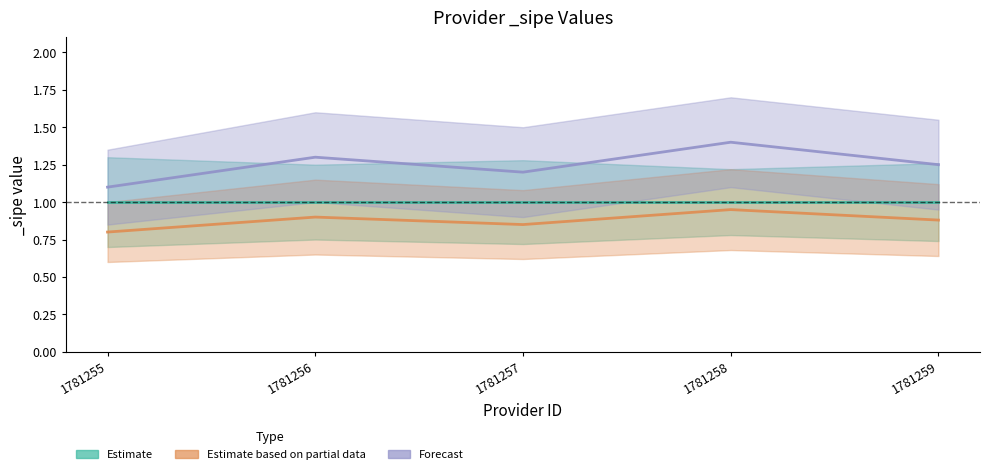

How many data points does each series have?

5